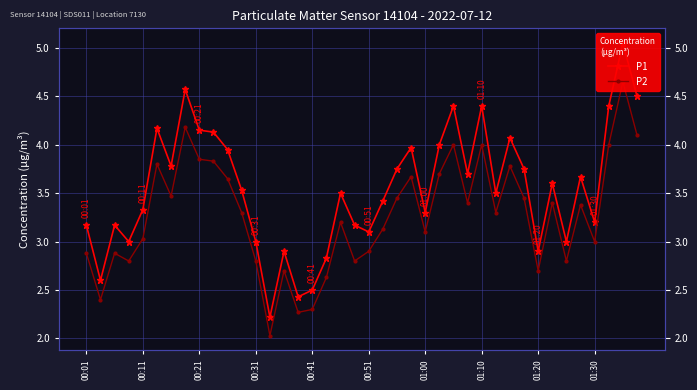

Between 14 and 24, which series saw the biggest shift?

P1